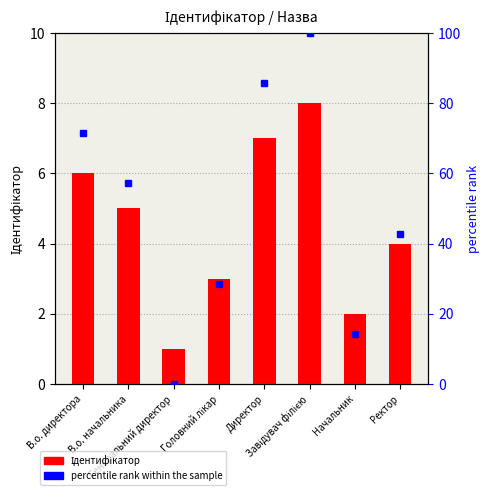

Reading right to left, list all the values displayed in this chart.

Ідентифікатор: Ректор=4.0	Начальник=2.0	Завідувач філією=8.0	Директор=7.0	Головний лікар=3.0	Генеральний директор=1.0	В.о. начальника=5.0	В.о. директора=6.0
percentile rank within the sample: Ректор=42.9	Начальник=14.3	Завідувач філією=100.0	Директор=85.7	Головний лікар=28.6	Генеральний директор=0.0	В.о. начальника=57.1	В.о. директора=71.4